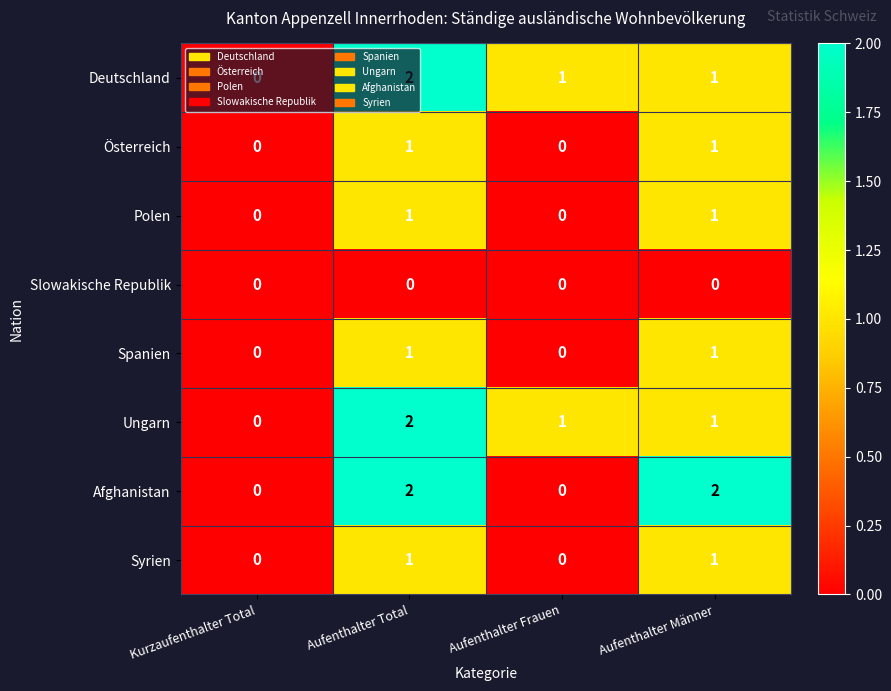

The value of Syrien at Kurzaufenthalter Total is 0. True or false?

True